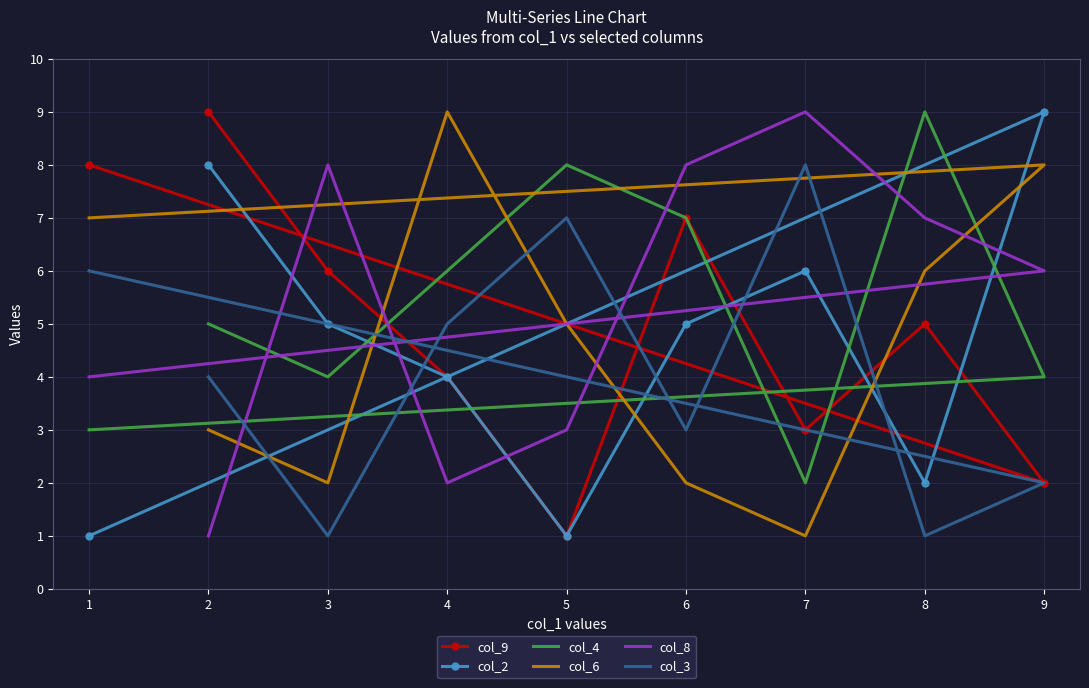

What is the highest value of the col_4 series?

9